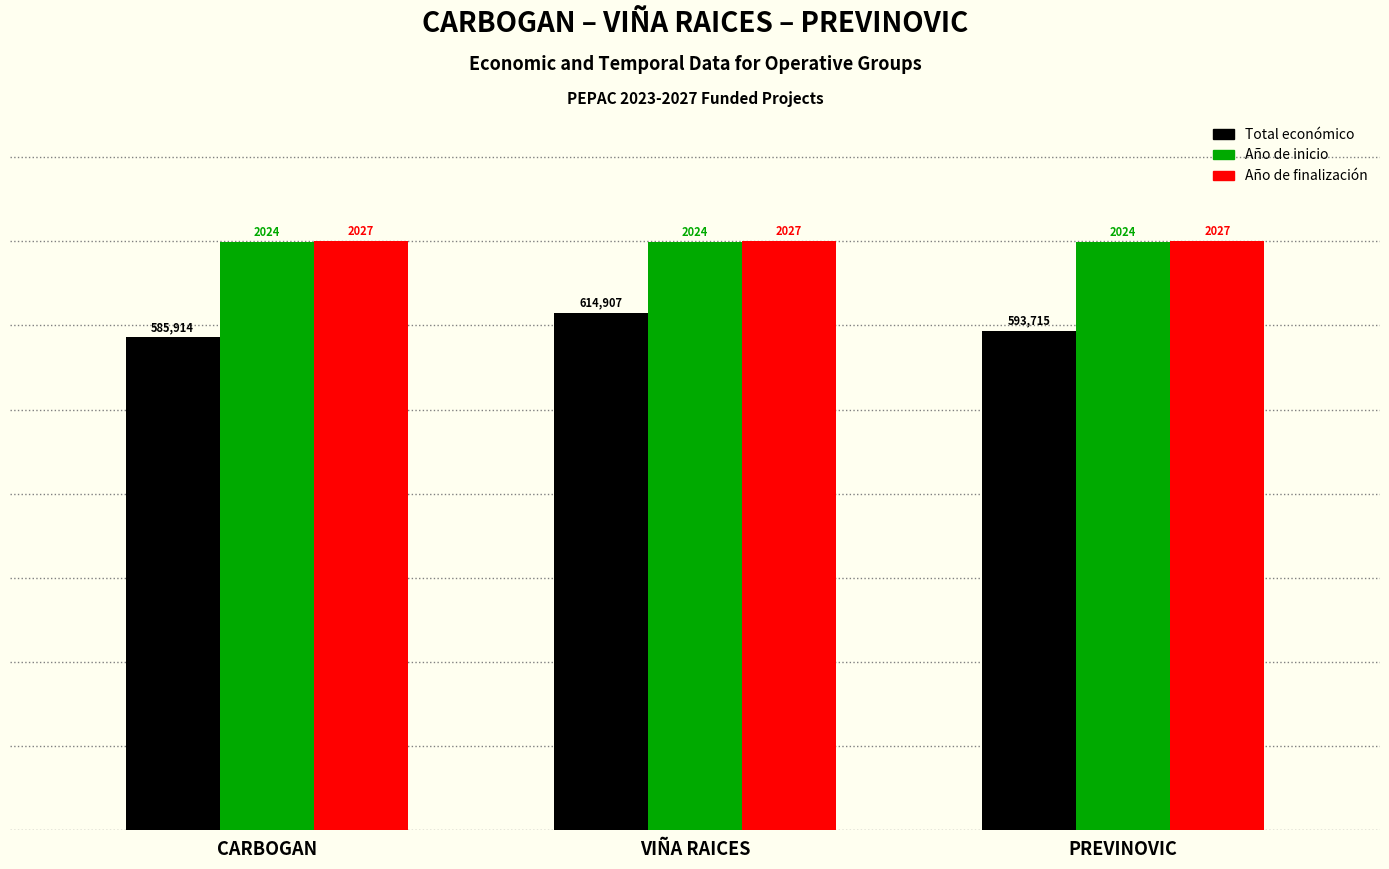

What position from the left is VIÑA RAICES?

2